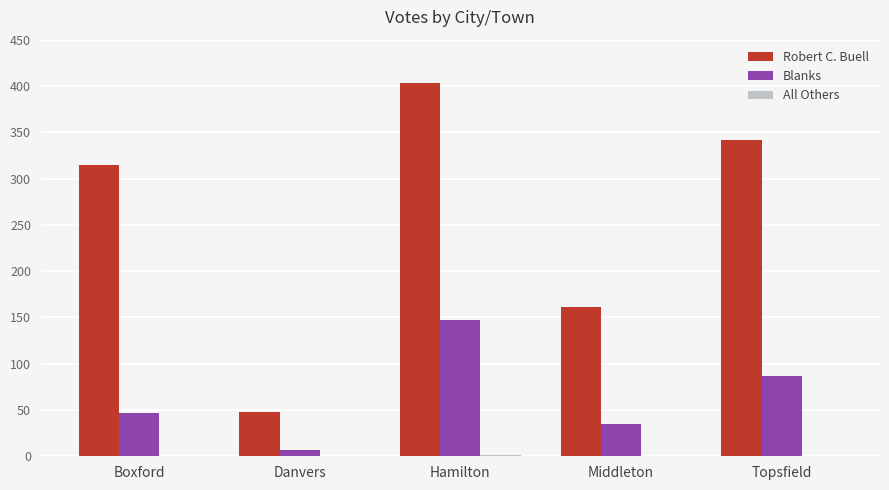

At which label is Robert C. Buell closest to 225?

Middleton